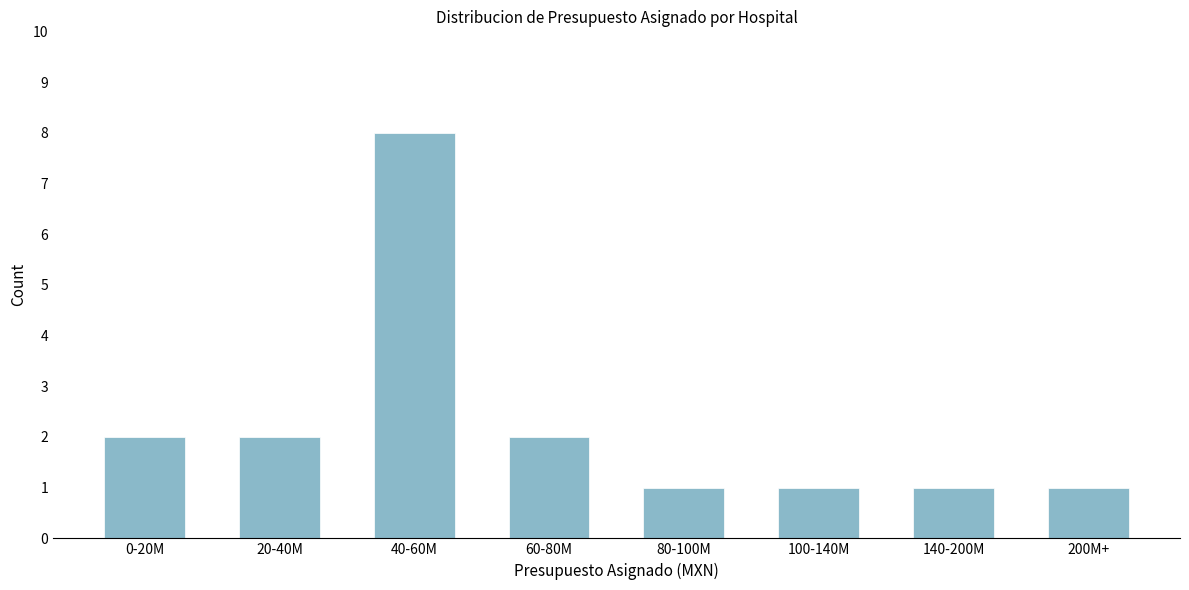

Reading right to left, extract all data points from this chart.

1	1	1	1	2	8	2	2